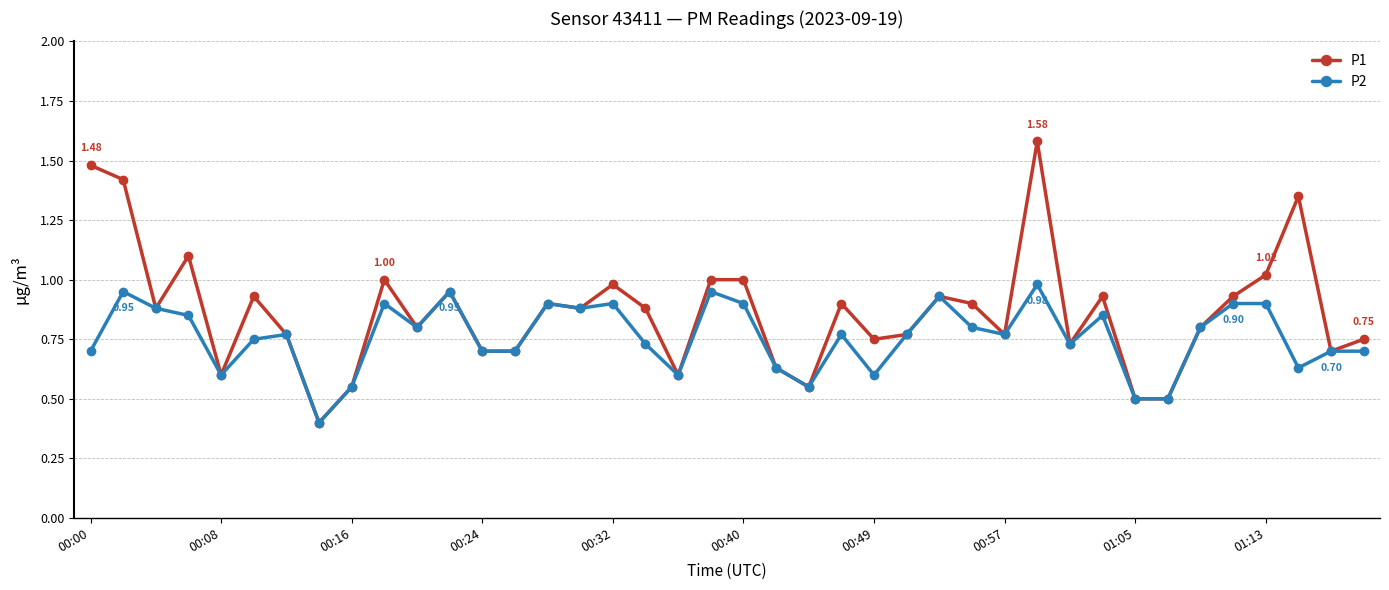

At how many categories does at least one series exceed 0?

40